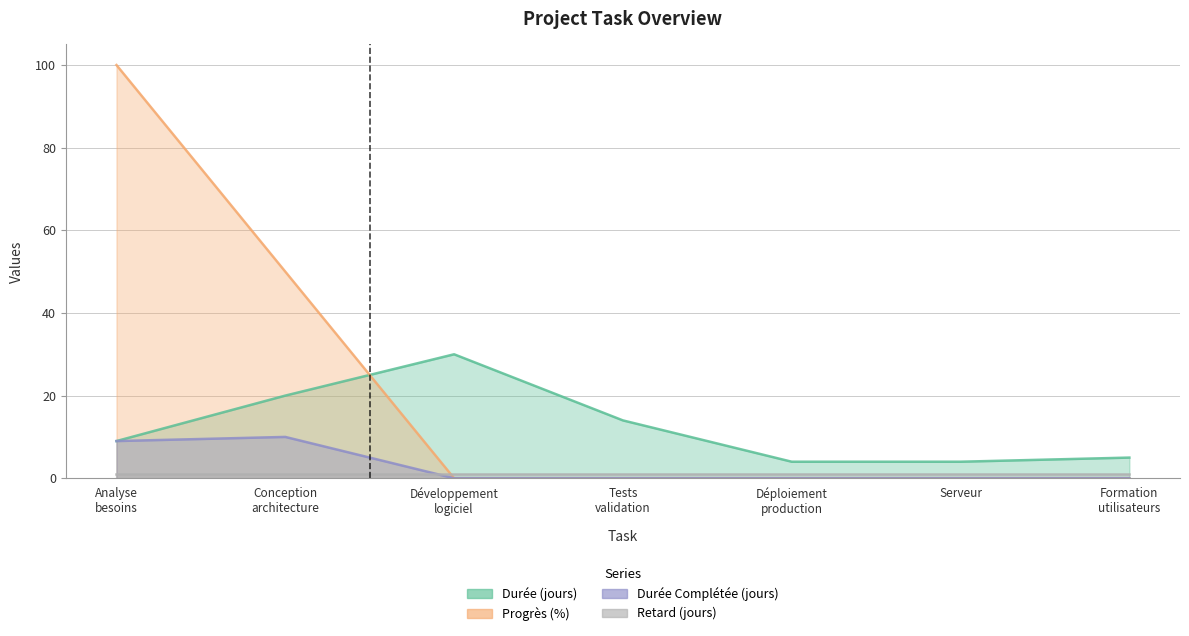

Which series has the widest spread of values?

Progrès (%)